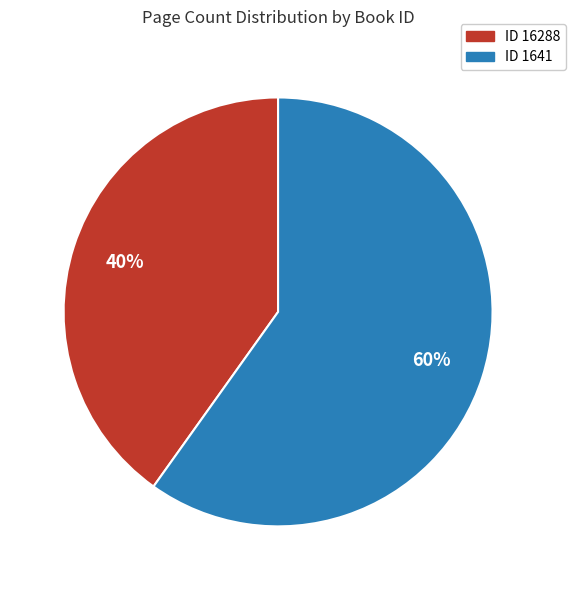

To the nearest percent, what is the difference between the largest and smallest slice percentages?

20%